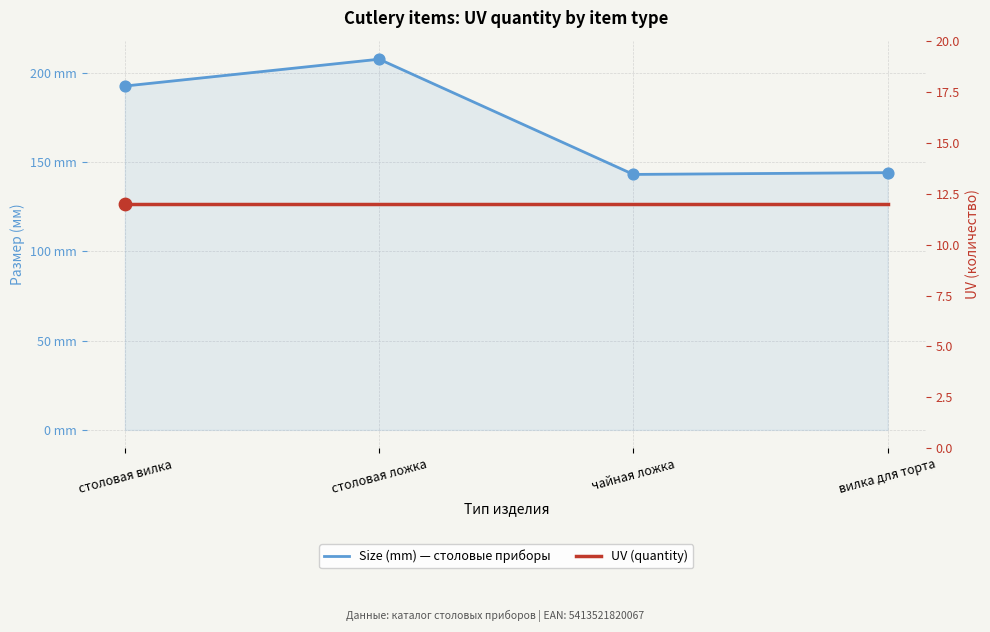

Which series contains the lowest Y value?

UV (quantity)